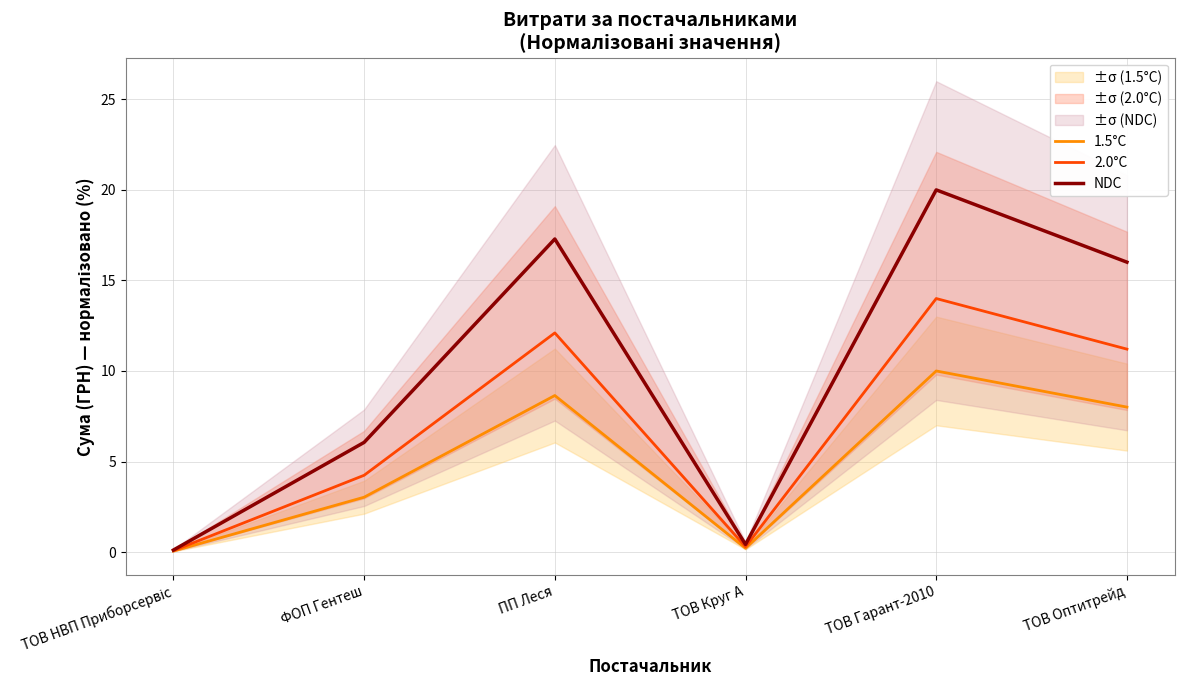

What is the value of the 2.0°C point at the 2nd from the left?

4.2